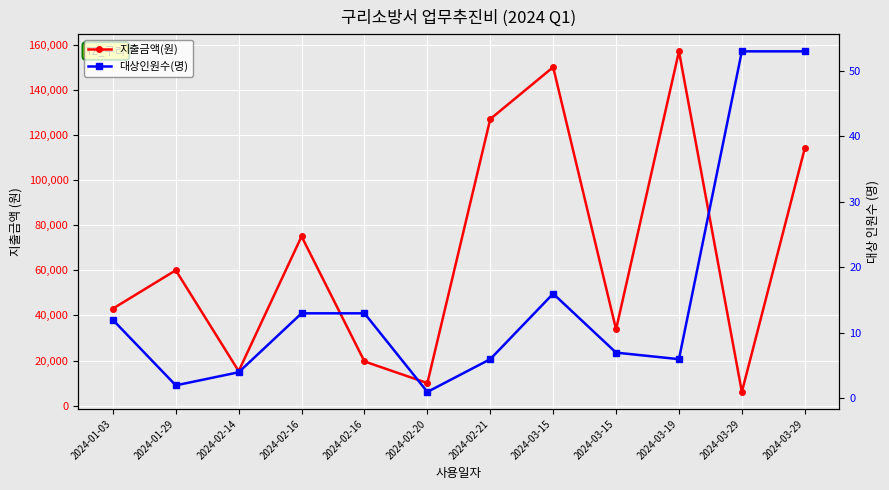

Reading left to right, list all the values displayed in this chart.

지출금액(원): 43000	60000	15300	75000	19600	10000	127000	150000	33800	157000	6100	114000
대상인원수(명): 12	2	4	13	13	1	6	16	7	6	53	53